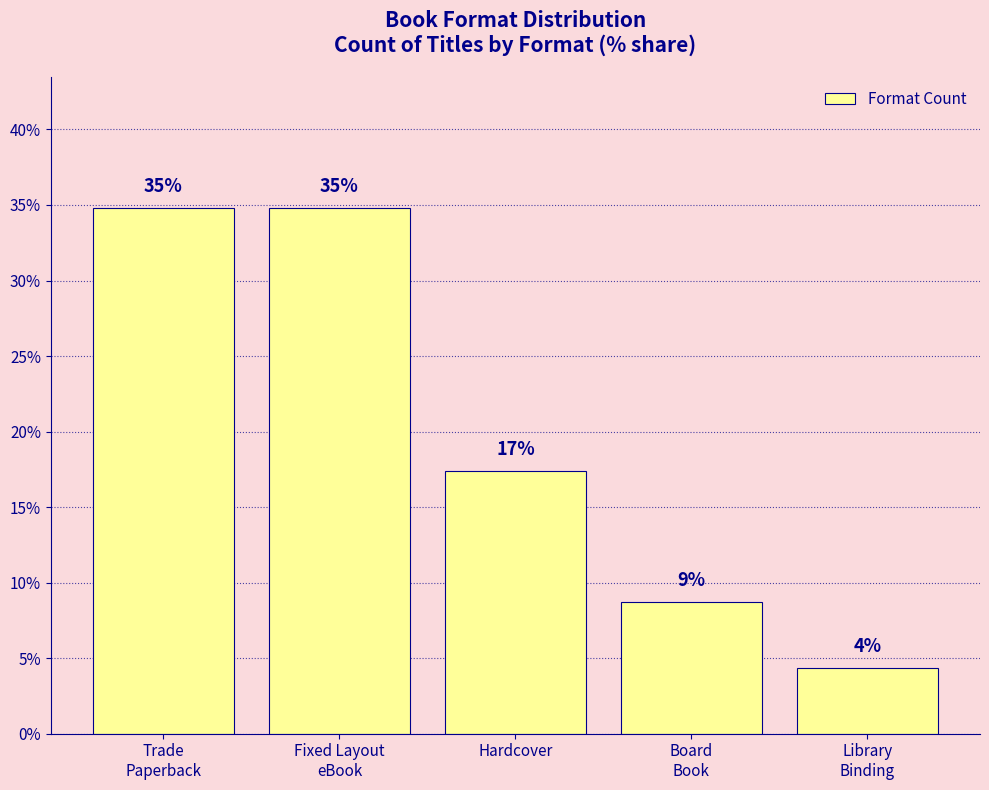

What is the change in value from Board
Book to Library
Binding?

-4.3